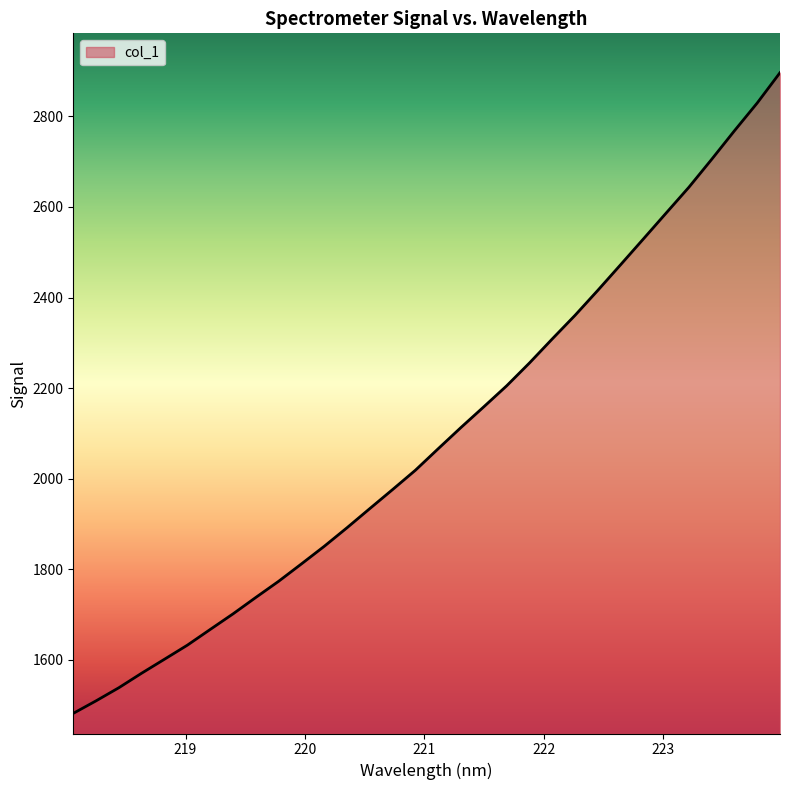

What is the minimum value shown in the chart?

1481.8